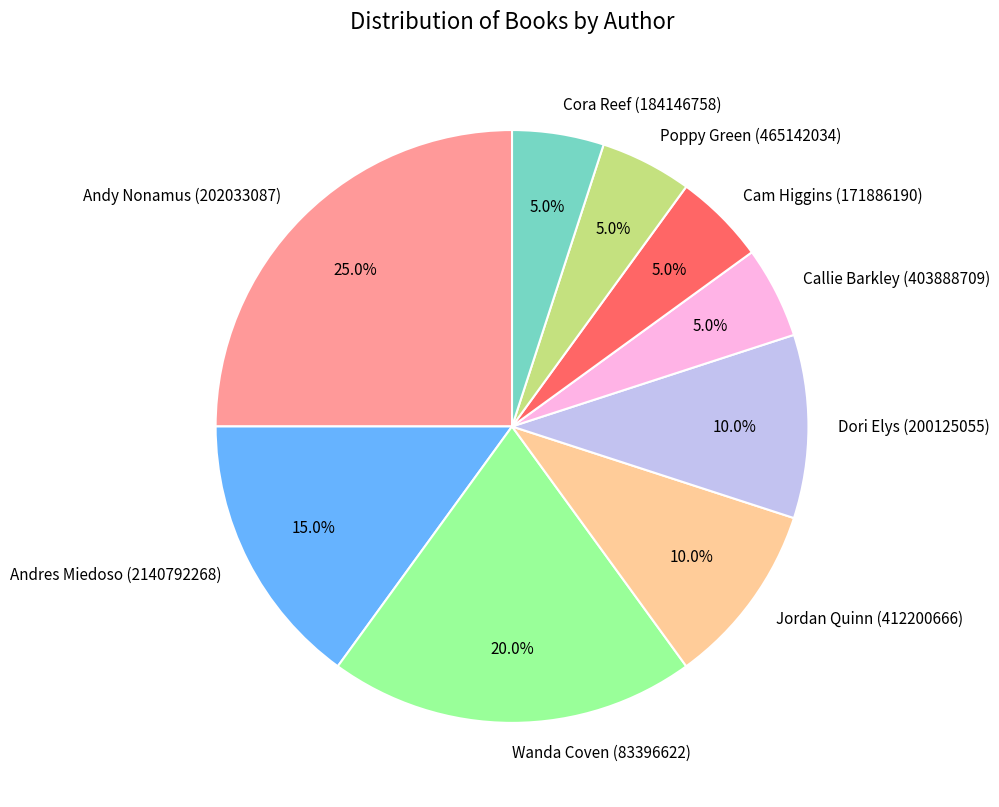

The Dori Elys (200125055) slice represents 15% of the pie. True or false?

False